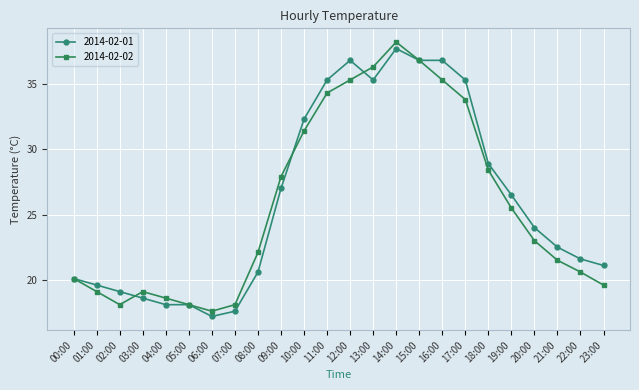

What is the highest value of the 2014-02-02 series?

38.2